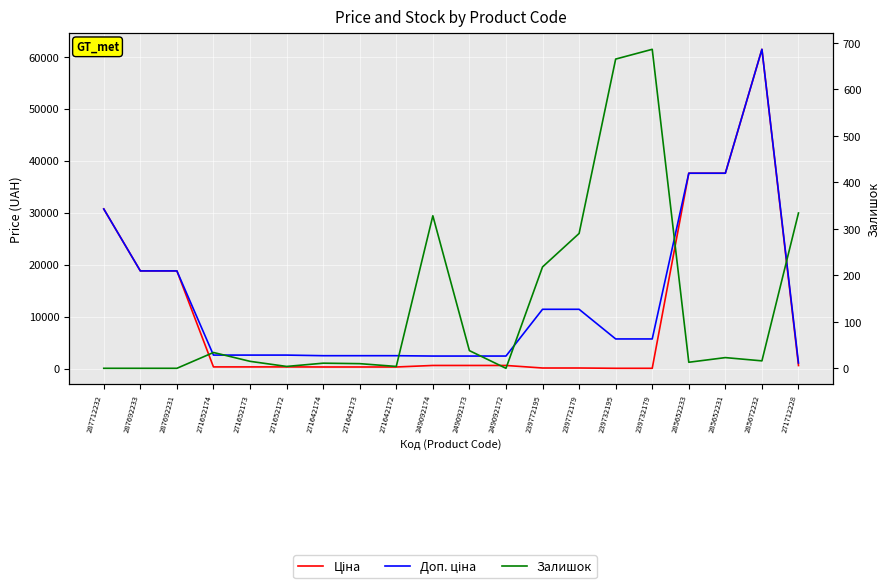

Count the number of data series in this chart.

3